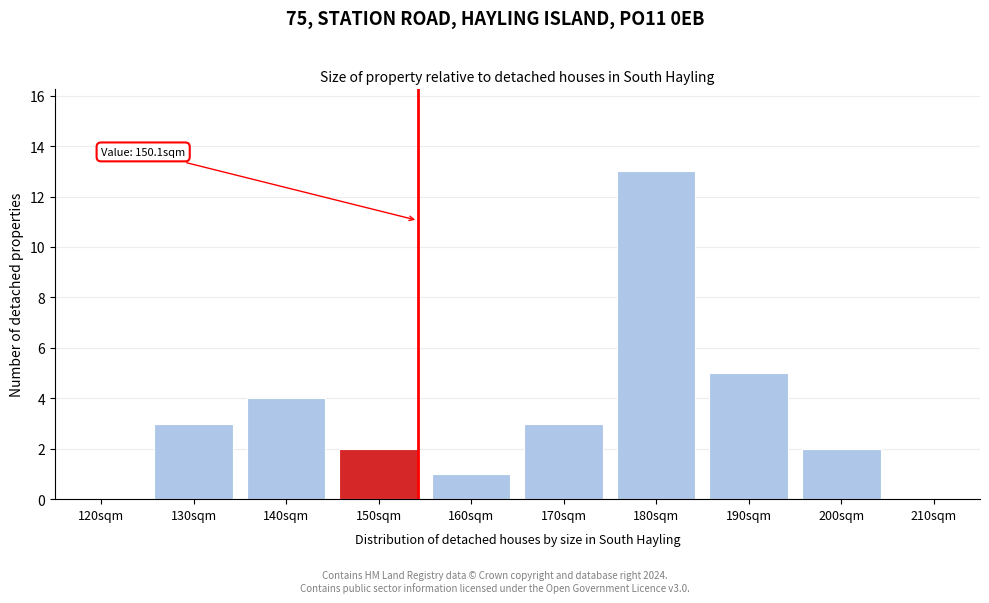

Reading left to right, list all the values displayed in this chart.

120sqm=0	130sqm=3	140sqm=4	150sqm=2	160sqm=1	170sqm=3	180sqm=13	190sqm=5	200sqm=2	210sqm=0